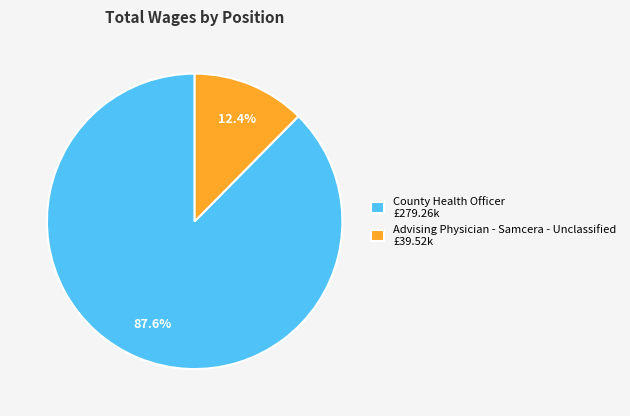

How much of the chart is everything except Advising Physician - Samcera - Unclassified?

87.6%